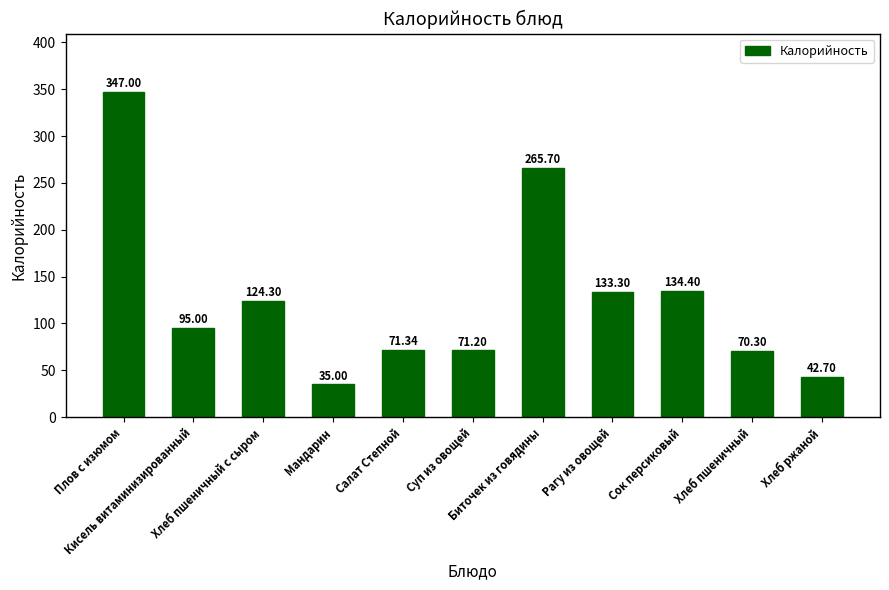

What position from the right is Салат Степной?

7